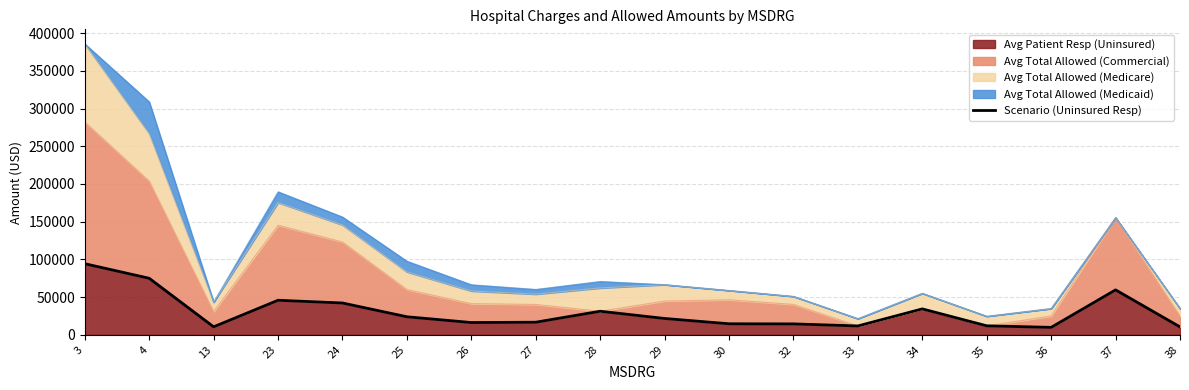

How many lines are shown in the chart?

1